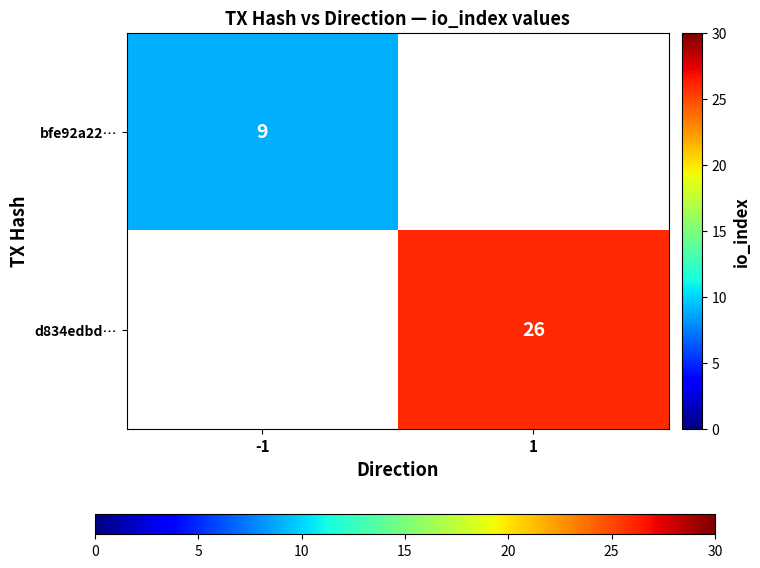

Is the value of bfe92a22… at -1 greater than the value of d834edbd… at 1?

No